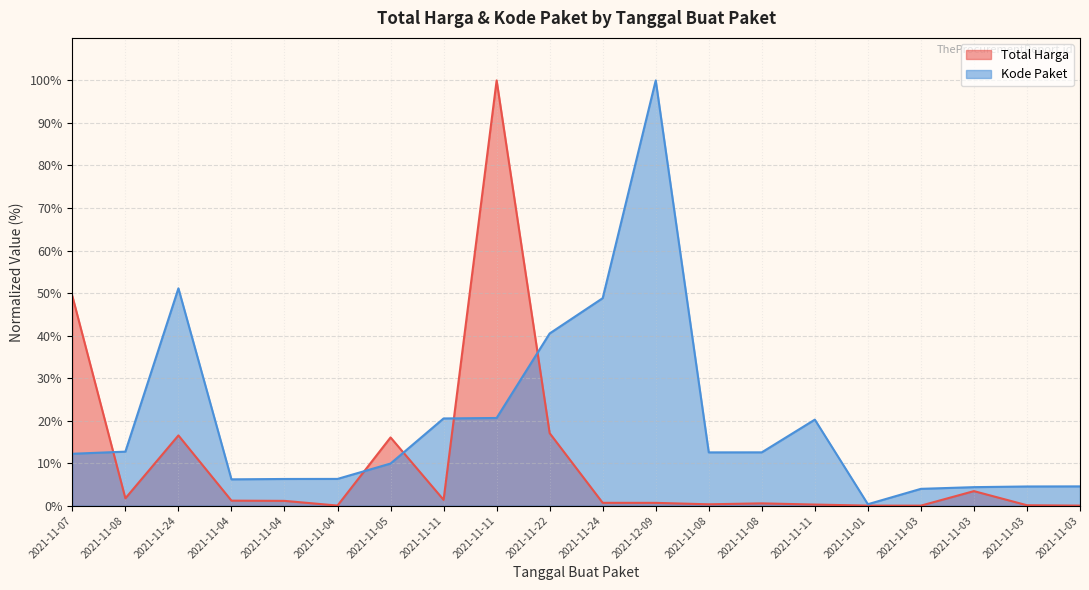

At which label is Kode Paket closest to 50?

2021-11-24